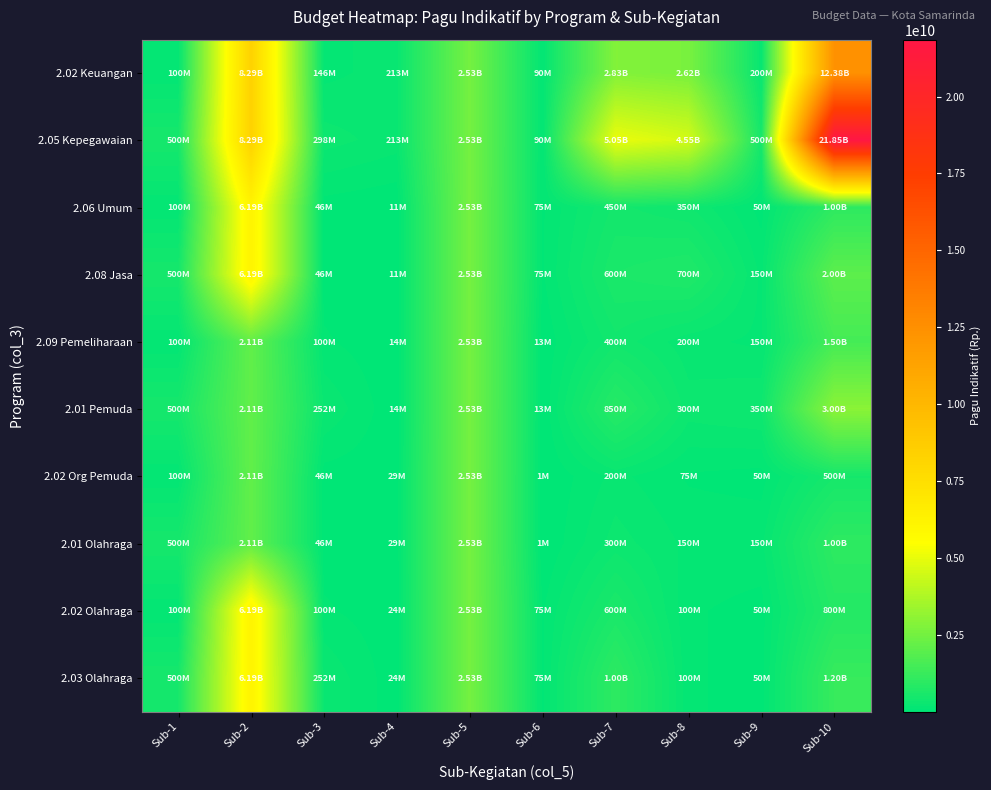

At how many categories does at least one series exceed 4364871968?

4